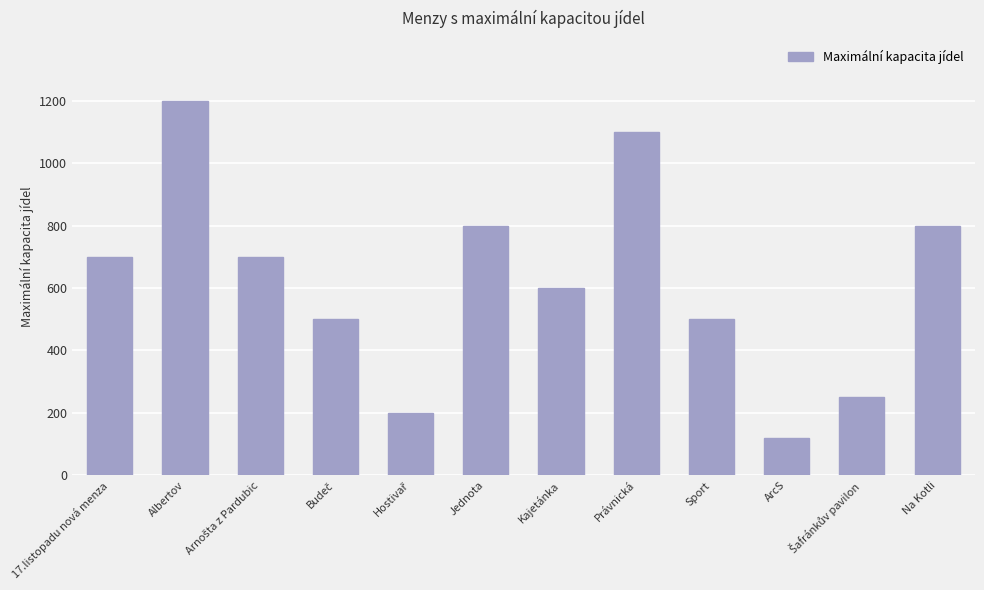

True or false: the data shows 1100 at Právnická.

True